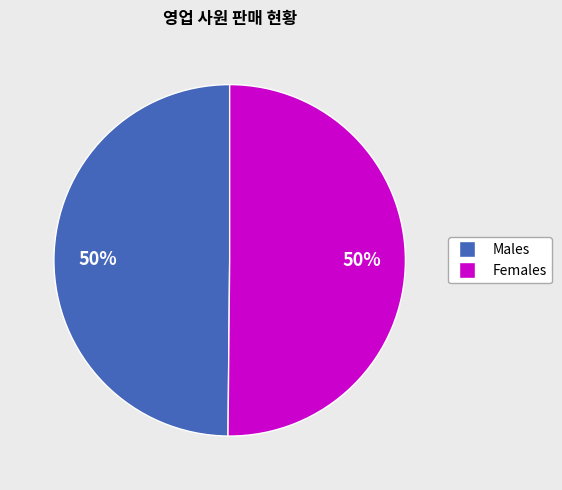

To the nearest percent, what is the average slice percentage?

50%